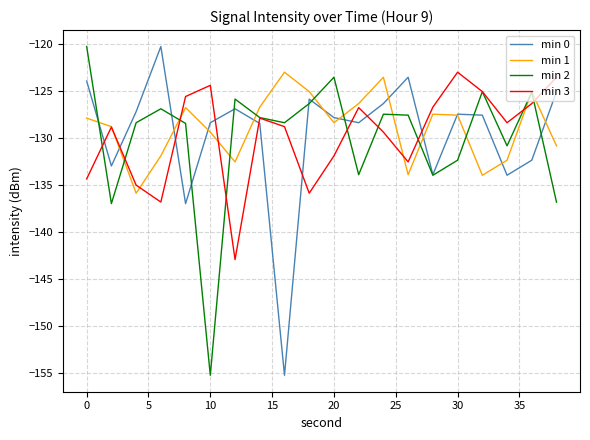

Count the number of categories in the chart.

20